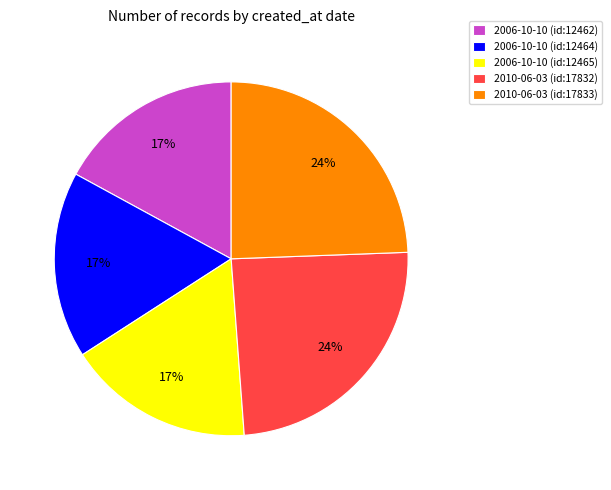

Is there any slice that represents more than half of the pie?

No